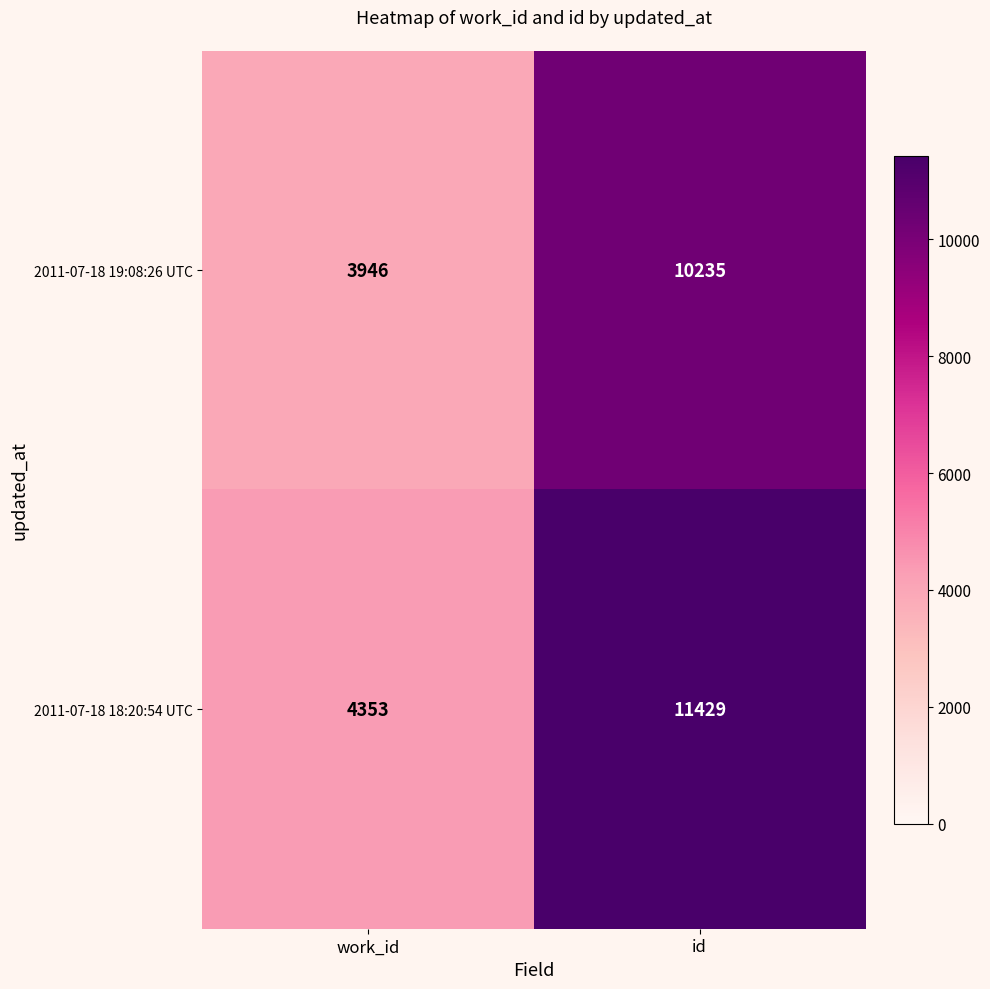

What is the difference between the maximum and minimum values in the 2011-07-18 18:20:54 UTC series?

7076